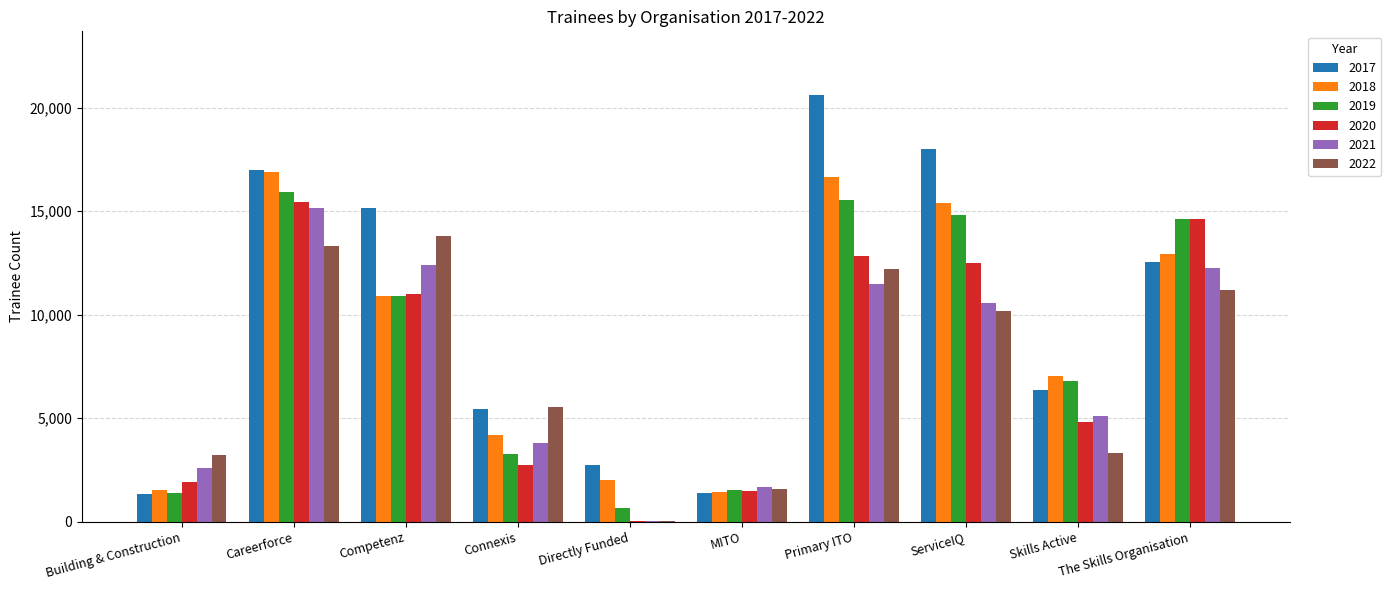

How many distinct data groups are displayed?

6